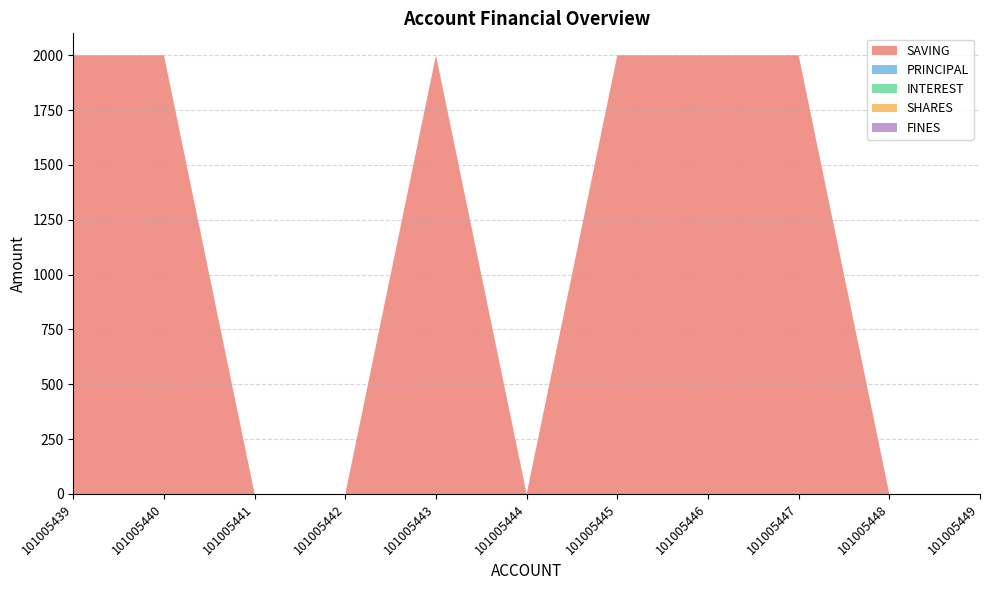

Reading left to right, extract all data points from this chart.

SAVING: 2000	2000	0	0	2000	0	2000	2000	2000	0	0
PRINCIPAL: 0	0	0	0	0	0	0	0	0	0	0
INTEREST: 0	0	0	0	0	0	0	0	0	0	0
SHARES: 0	0	0	0	0	0	0	0	0	0	0
FINES: 0	0	0	0	0	0	0	0	0	0	0